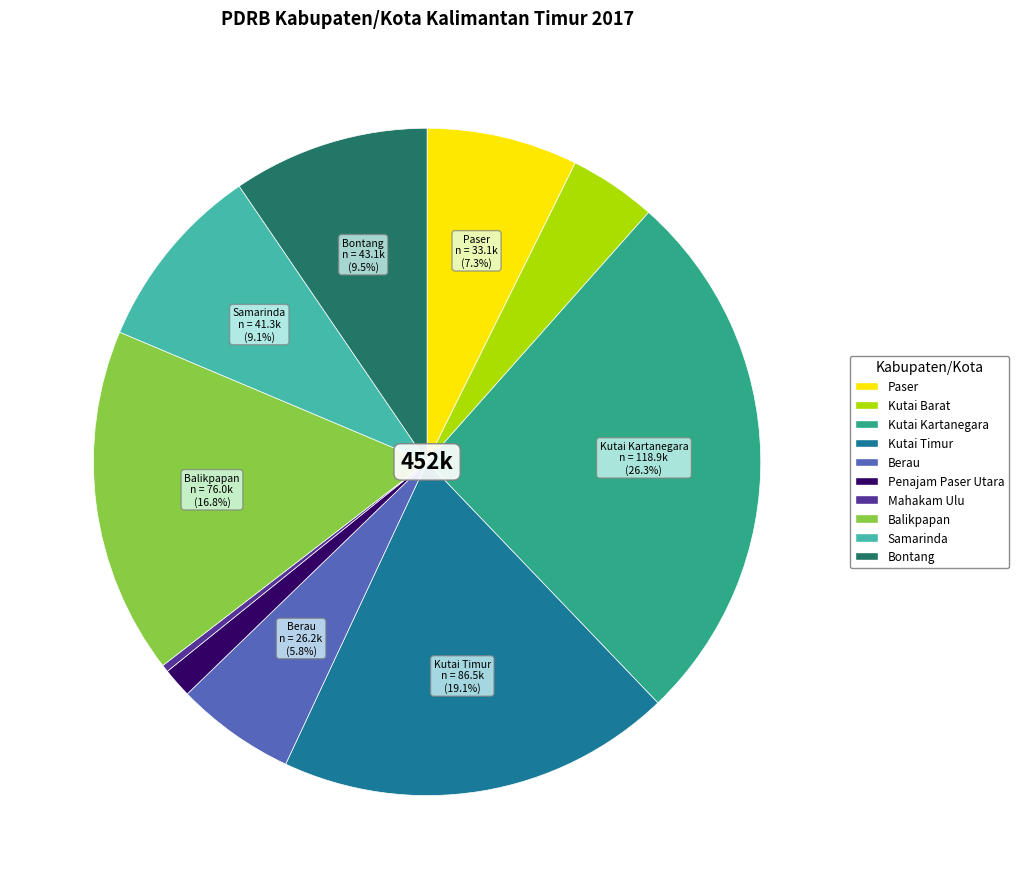

Combined, what portion of the pie is Kutai Timur and Kutai Kartanegara?

45.4%